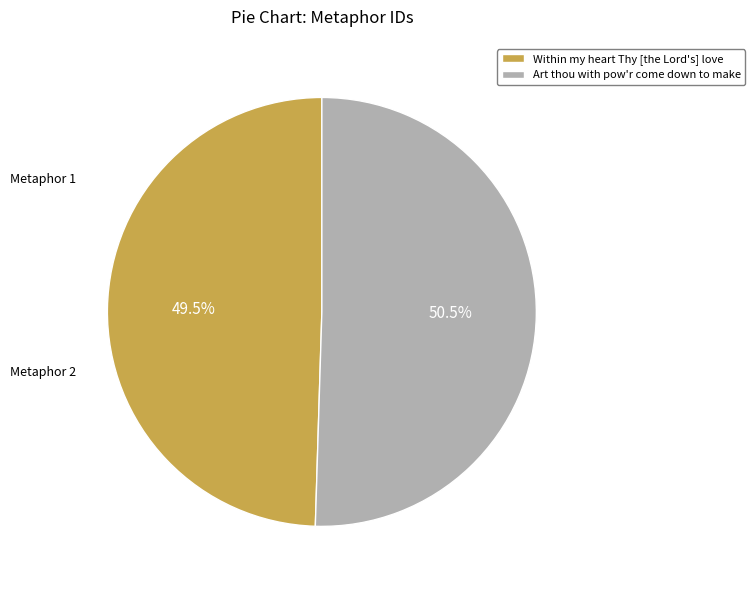

How much of the chart is everything except Within my heart Thy [the Lord's] love?

50.5%